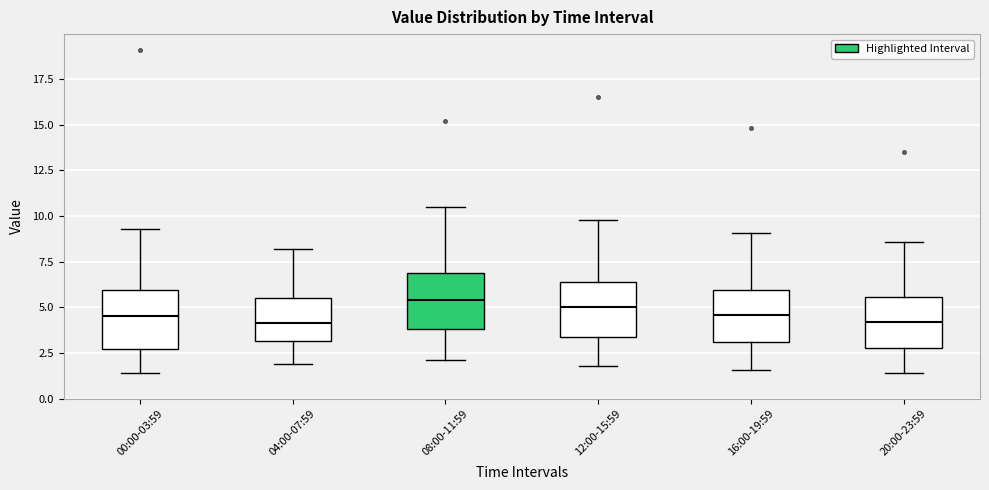

Where is the lower edge of the box for 04:00-07:59 on the y-axis? The values are not printed on the chart, so give them approximately, as read against the axis.

3.0